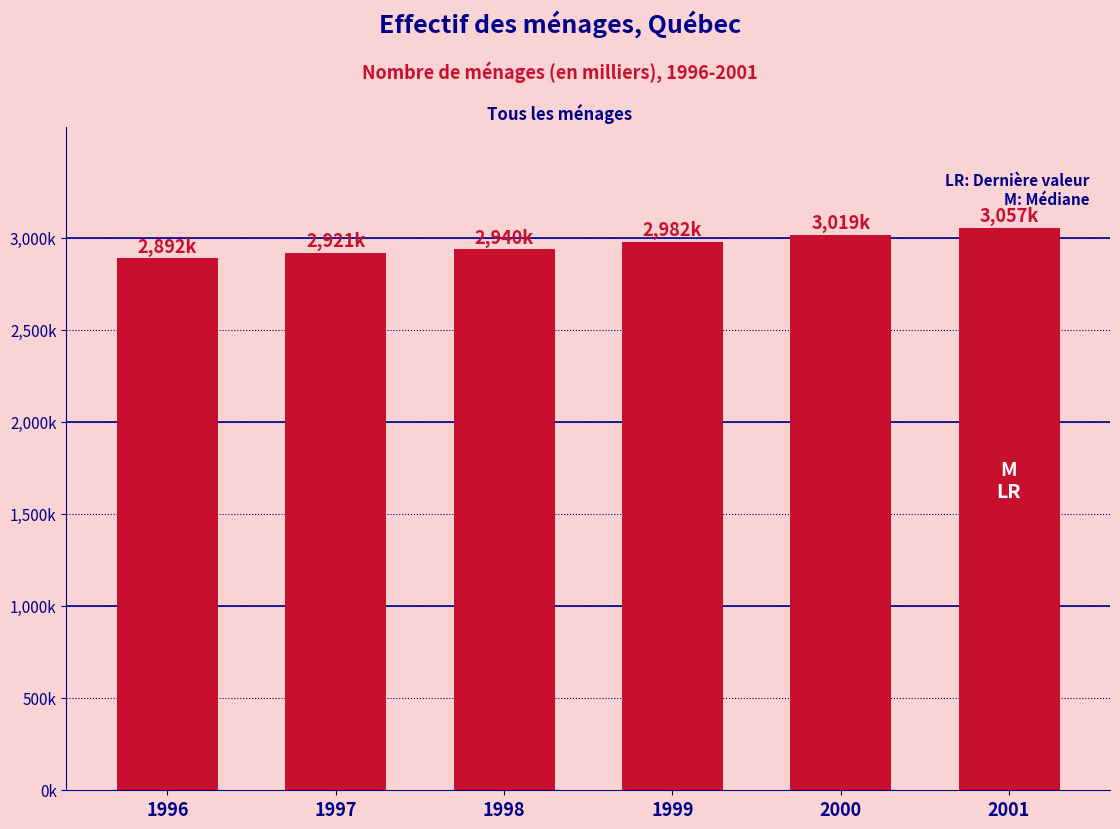

Where is the data nearest to the value 2974?

1999